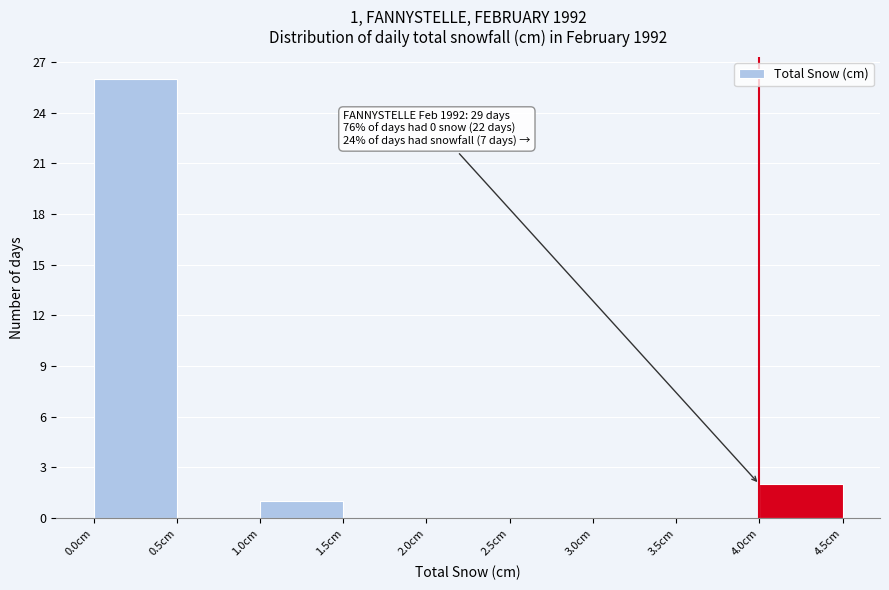

Which range on the x-axis has the tallest bar?

0.0 to 0.5